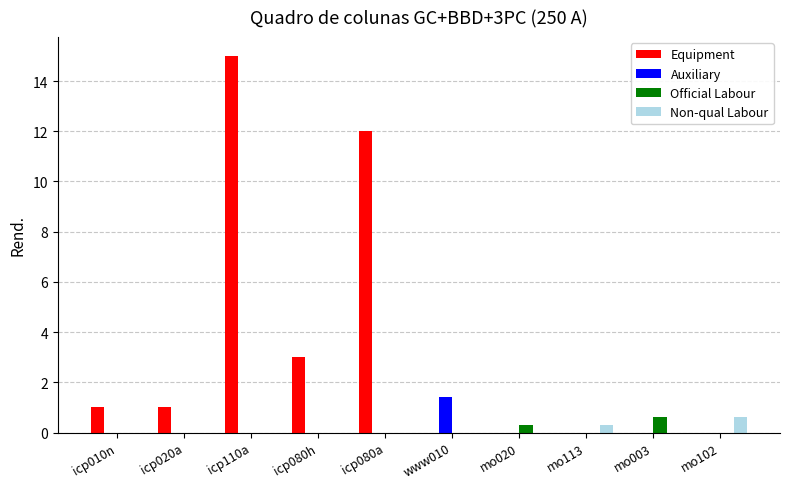

At which category is the sum across all series the highest?

icp110a